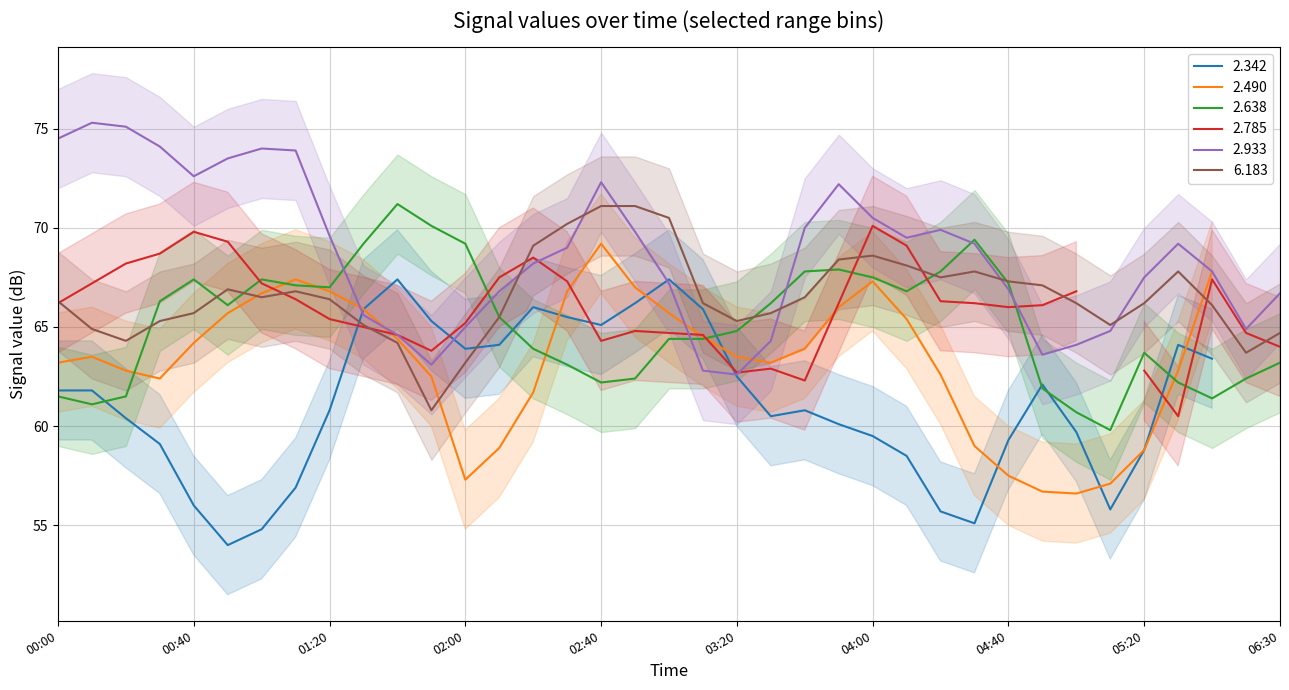

What is the highest value of the 2.638 series?

71.2